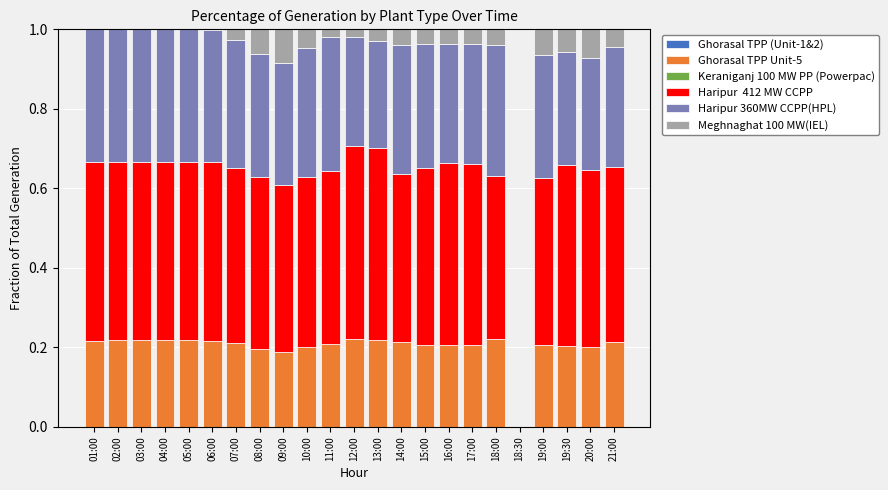

What is the total value across all series at 03:00?

1.0